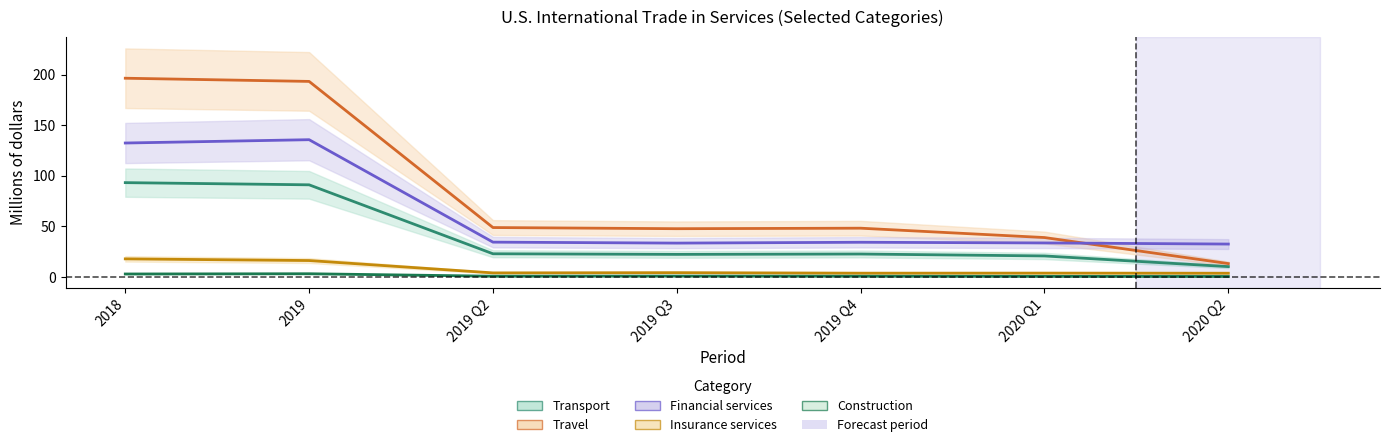

What are all the series names shown in the legend?

Transport, Travel, Financial services, Insurance services, Construction